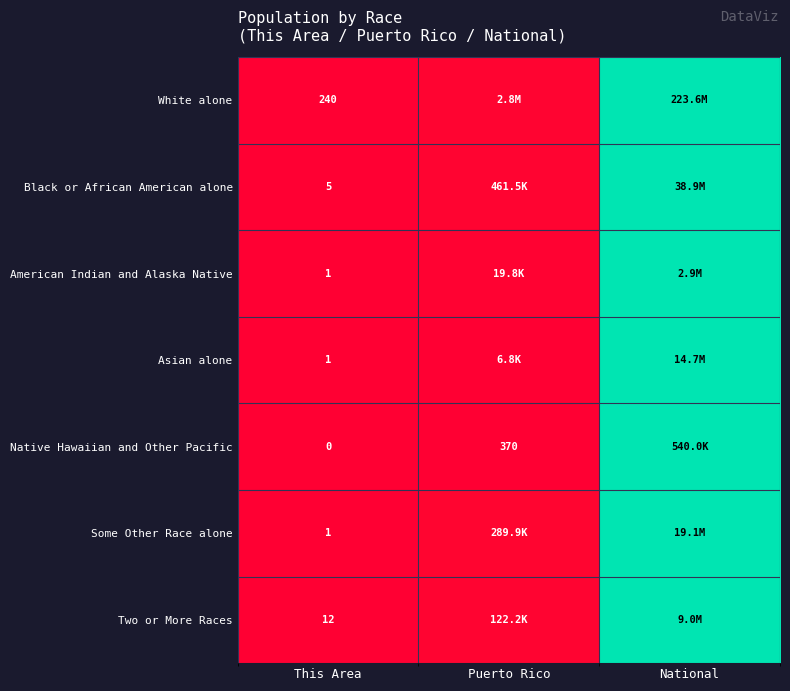

At how many categories does at least one series exceed 0?

2